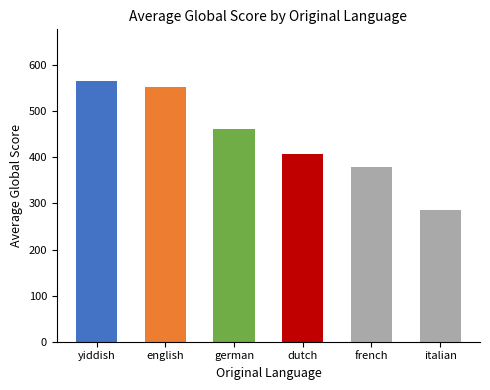

How many data points are less than 461?

3